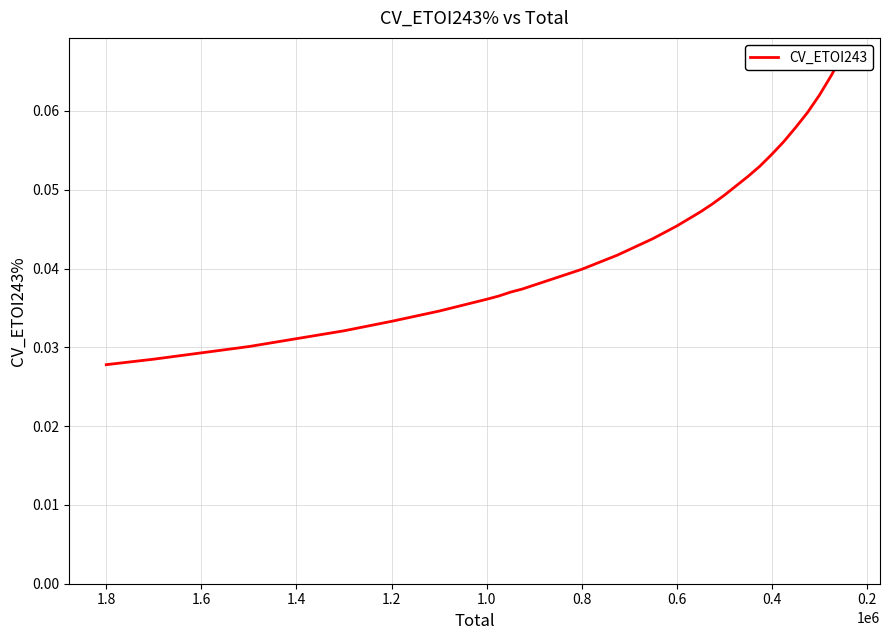

What is the greatest value displayed?

0.1